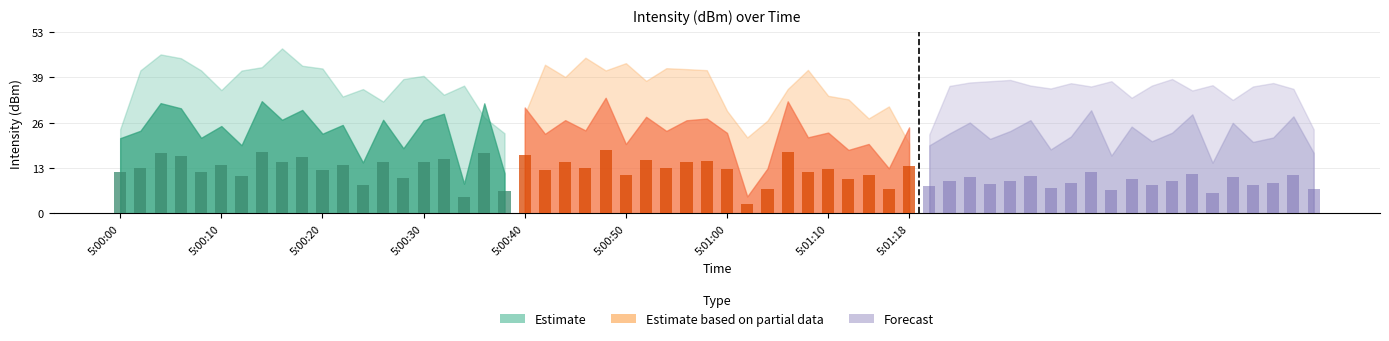

What is the highest value of the Estimate series?

18.1